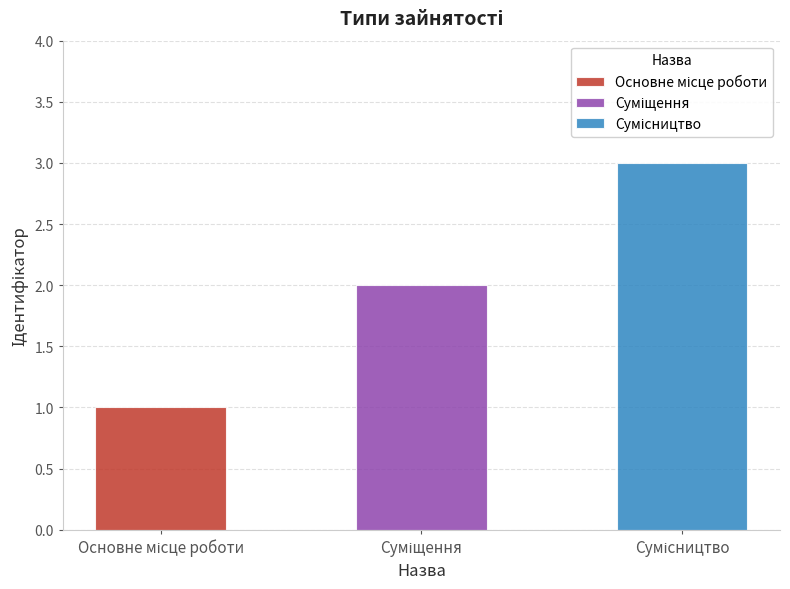

Approximately how many times larger is the value at Сумісництво compared to Суміщення?

1.5